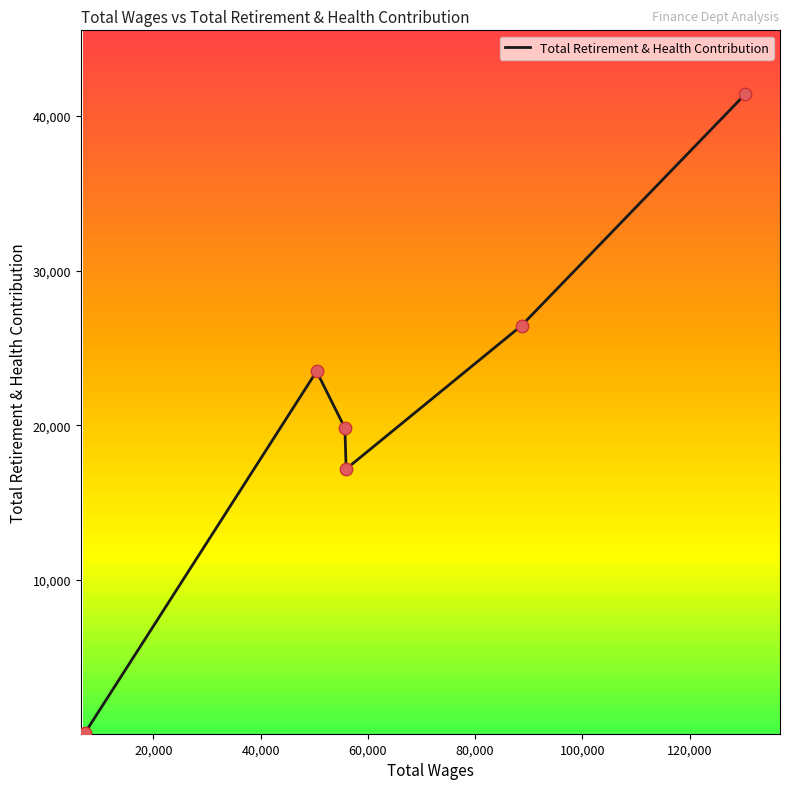

What is the maximum value shown in the chart?

41386